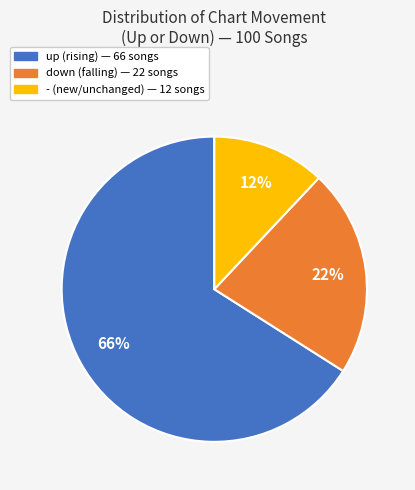

Is the sum of - and down greater than half?

No